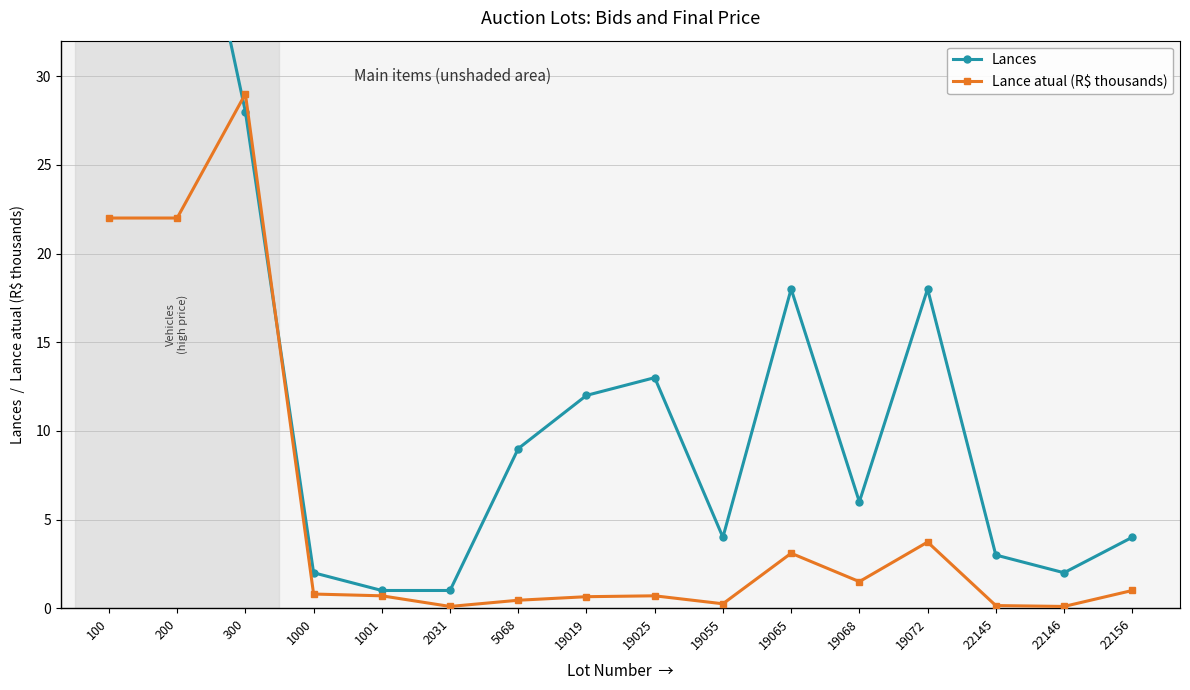

What is the total value across all series at 19068?

7.5